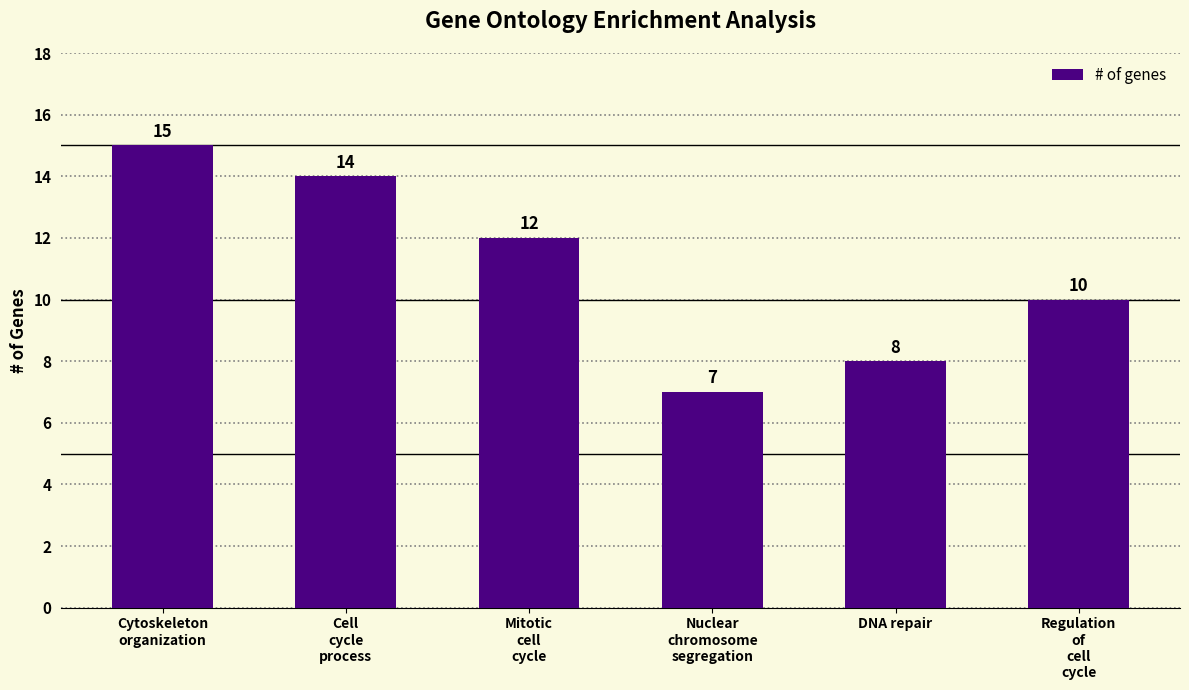

The chart shows a value of 5 at DNA repair. True or false?

False